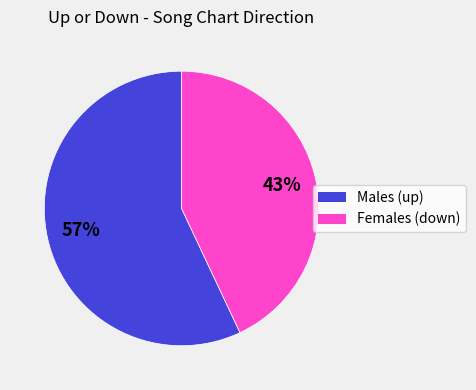

How many slices are in this pie chart?

2